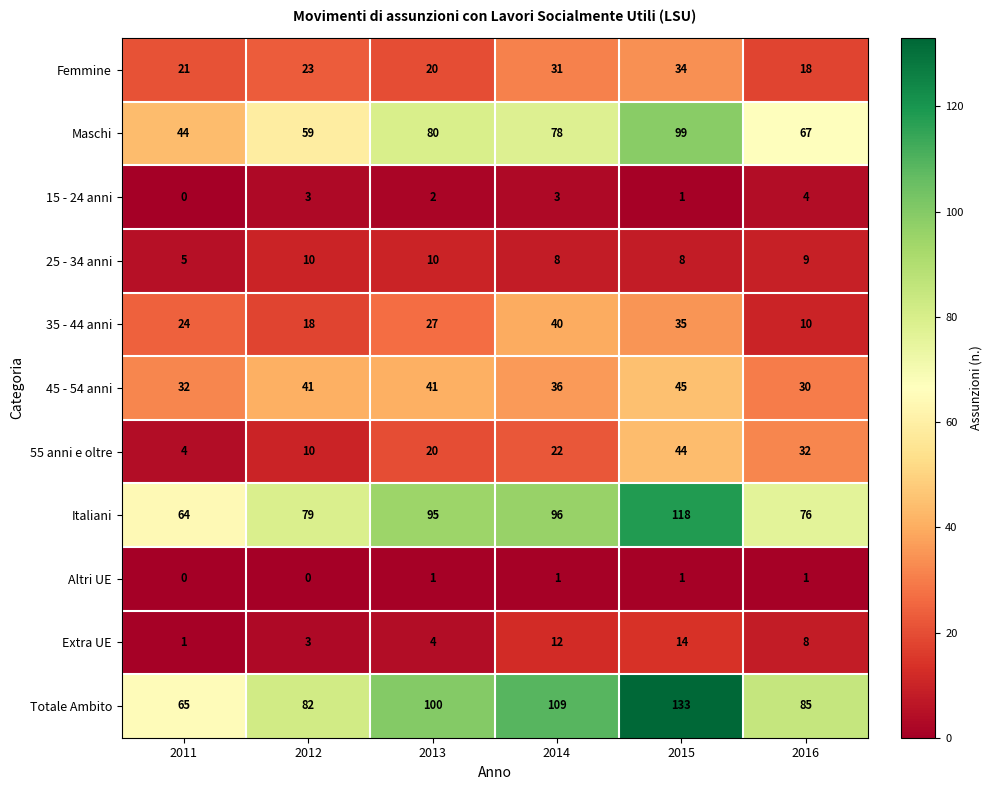

At which category is the sum across all series the highest?

2015